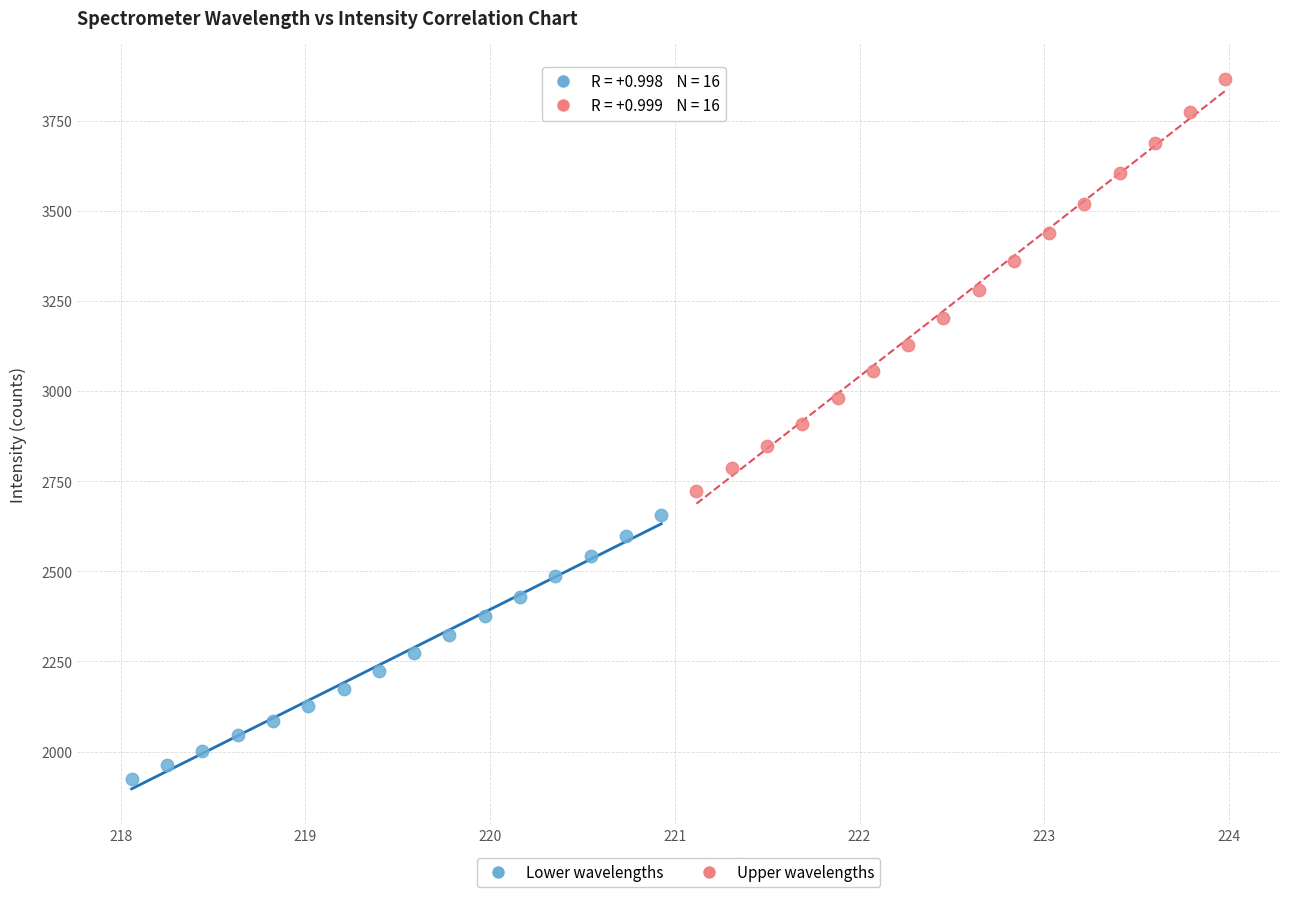

What are all the series names shown in the legend?

Lower wavelengths, Upper wavelengths